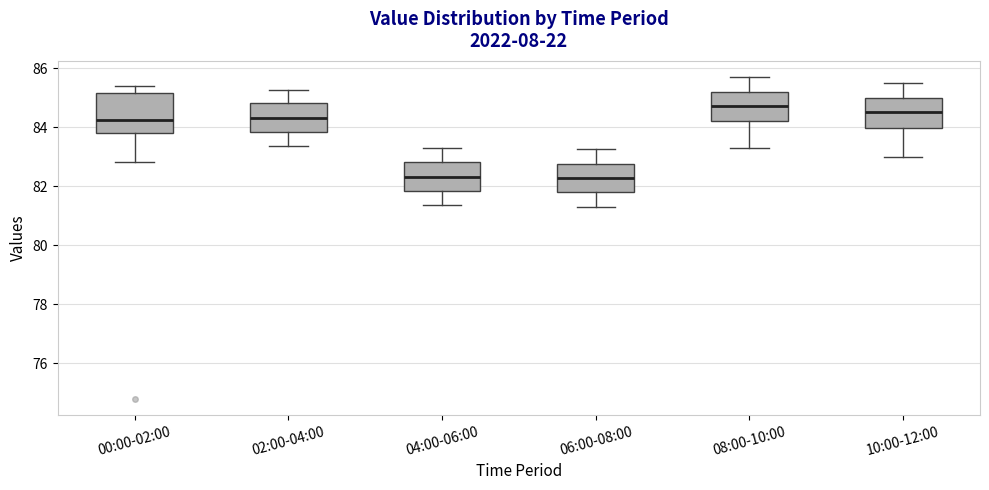

Which box is the tallest, from its lower edge to its upper edge?

00:00-02:00